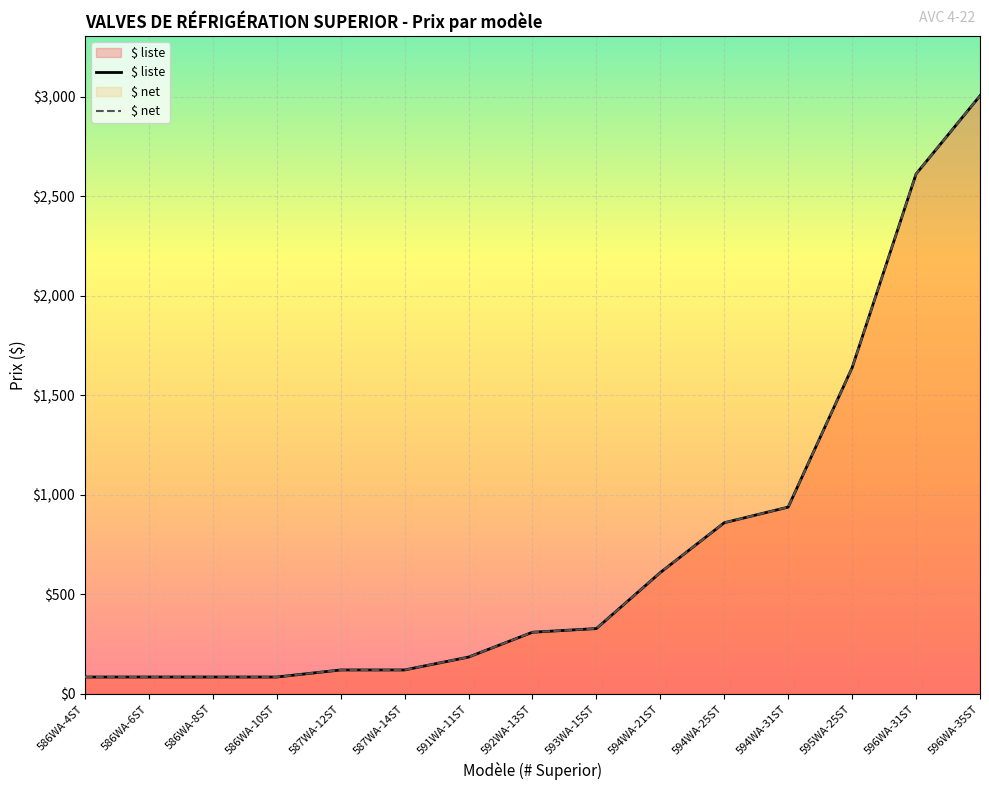

Which has a higher value, 592WA-13ST or 586WA-10ST?

592WA-13ST